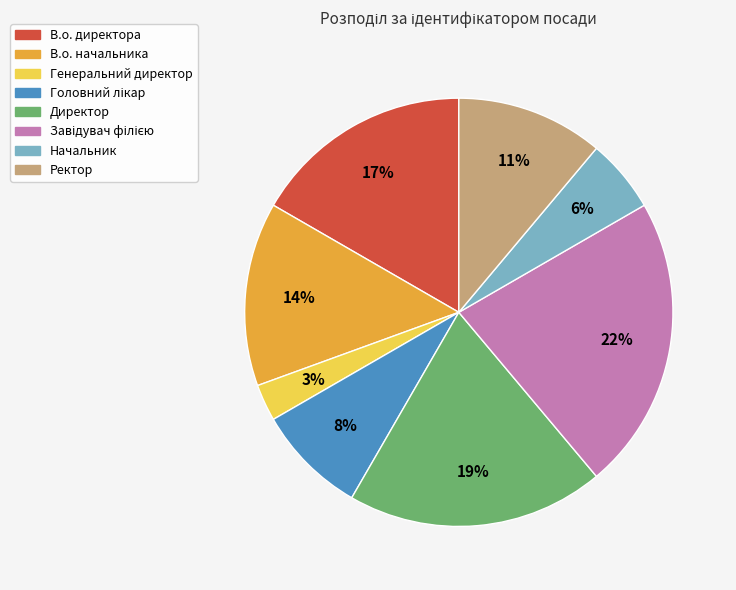

How many slices are in this pie chart?

8